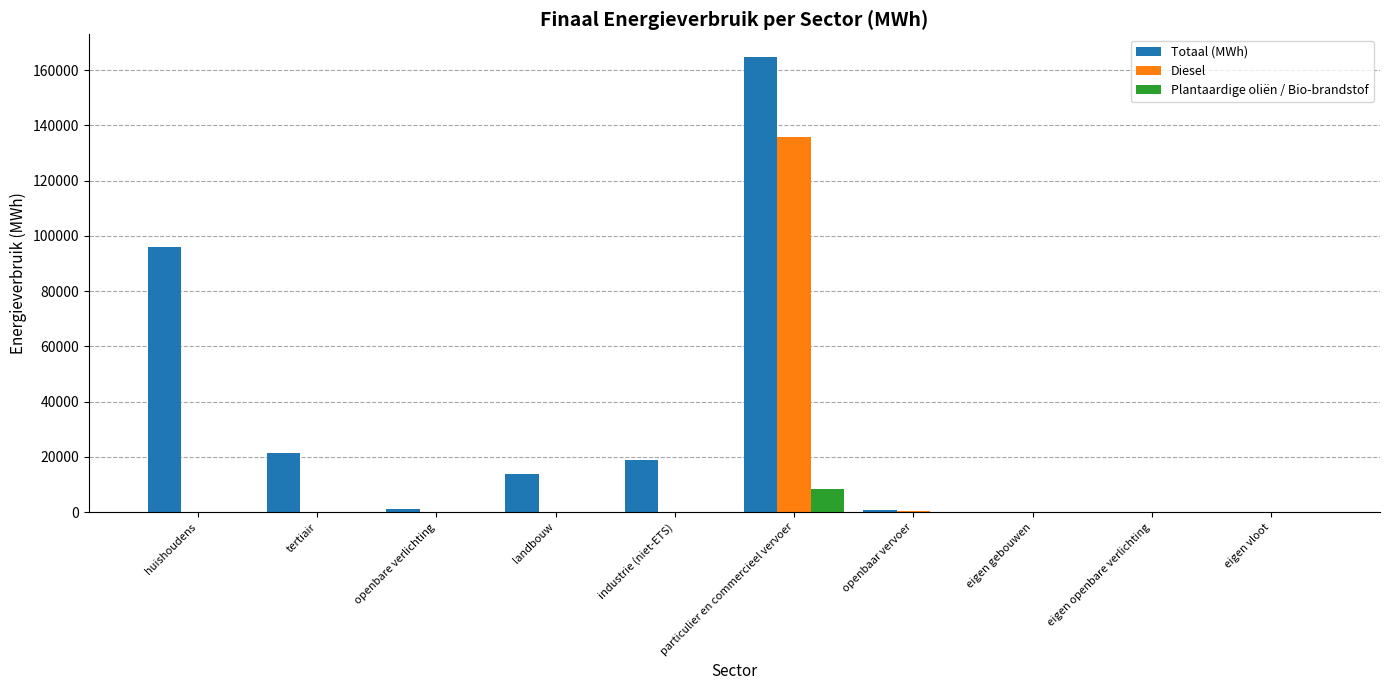

Is it true that Totaal (MWh) equals -64340.3 at eigen gebouwen?

False